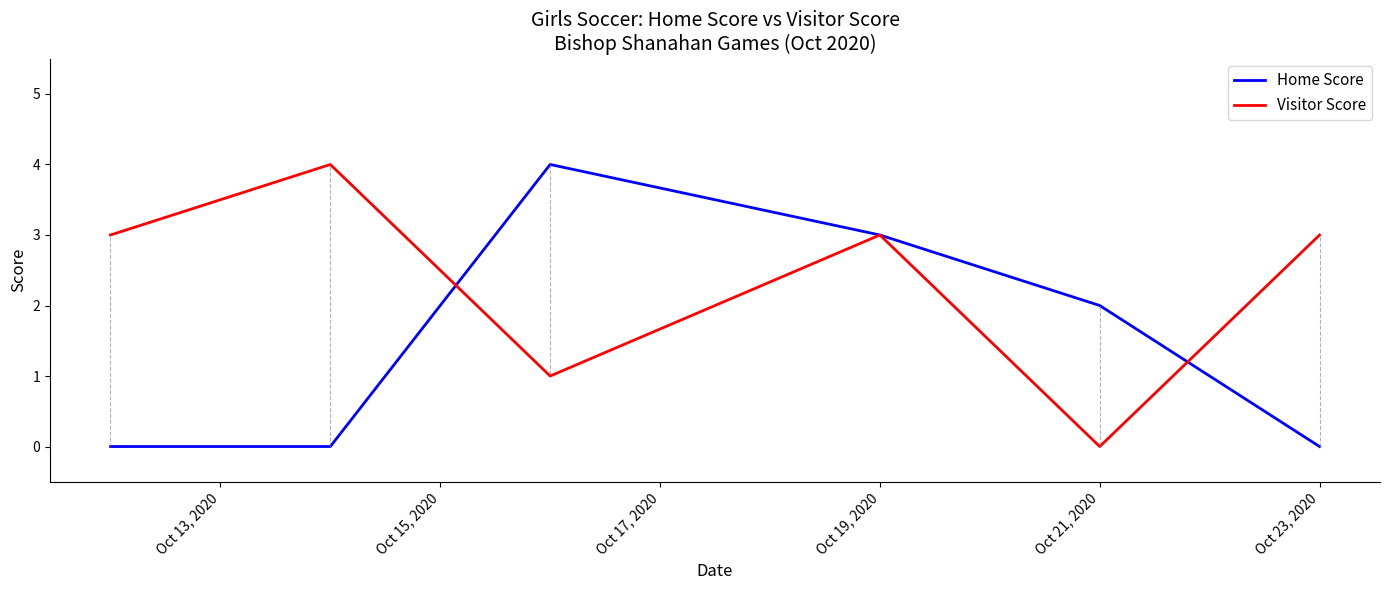

Rank the series by their average value, from highest to lowest.

Visitor Score, Home Score